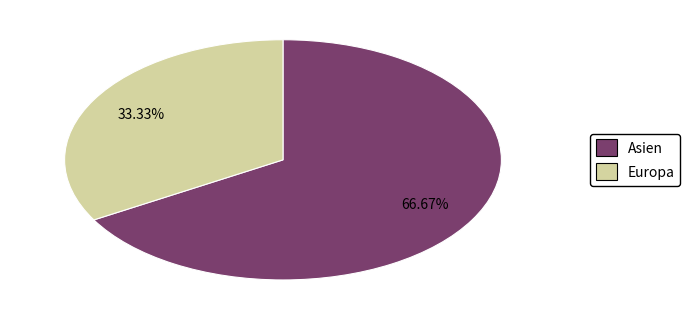

Count the number of slices in the pie.

2